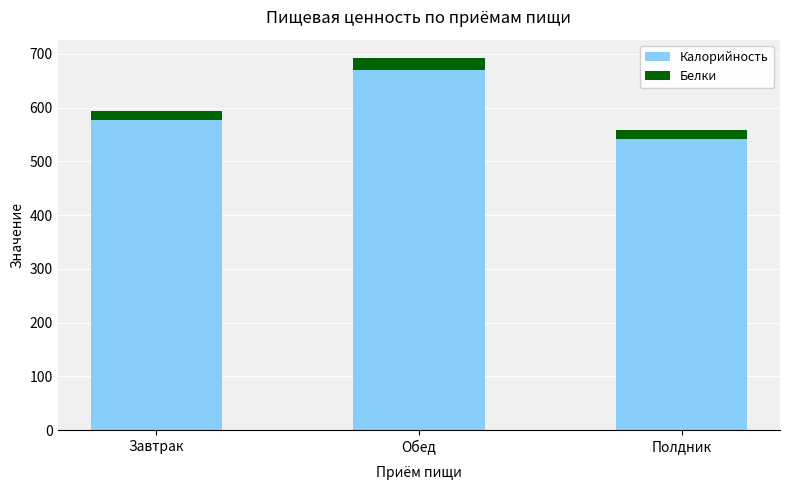

Rank the categories by Калорийность value from highest to lowest.

Обед, Завтрак, Полдник